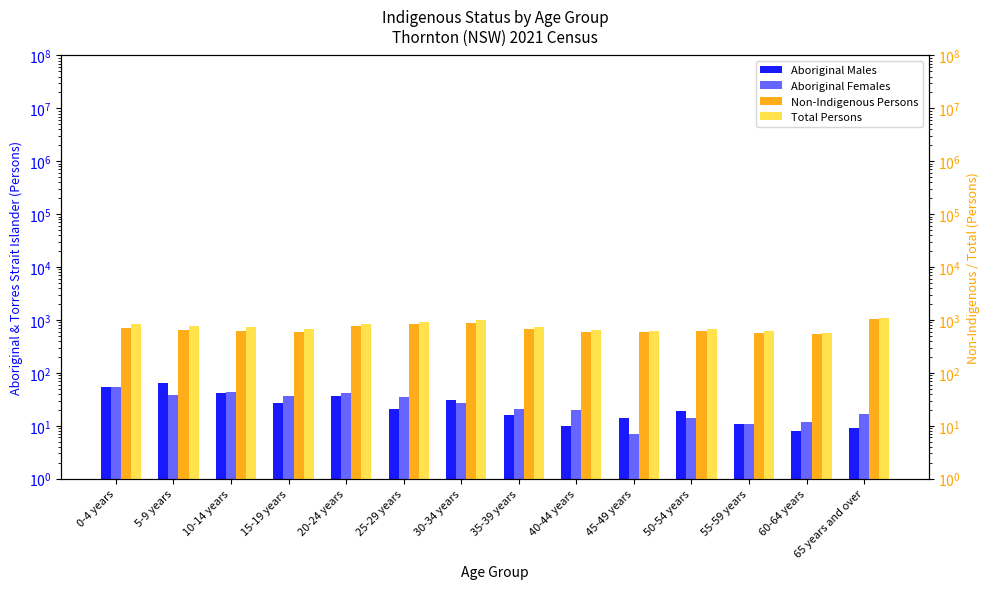

What position from the right is 30-34 years?

8